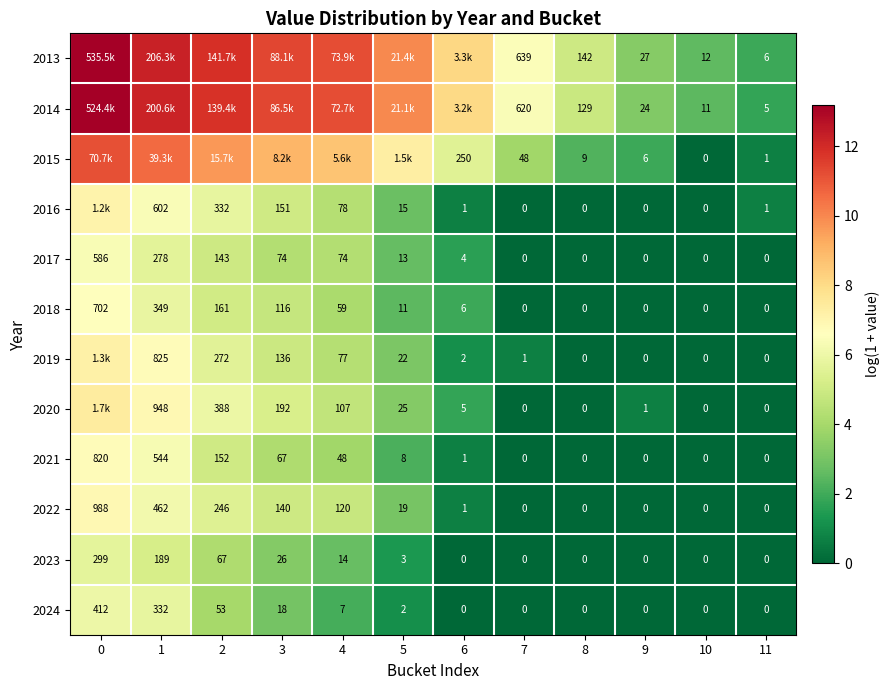

The value of 2021 at 7 is 0.0. True or false?

True